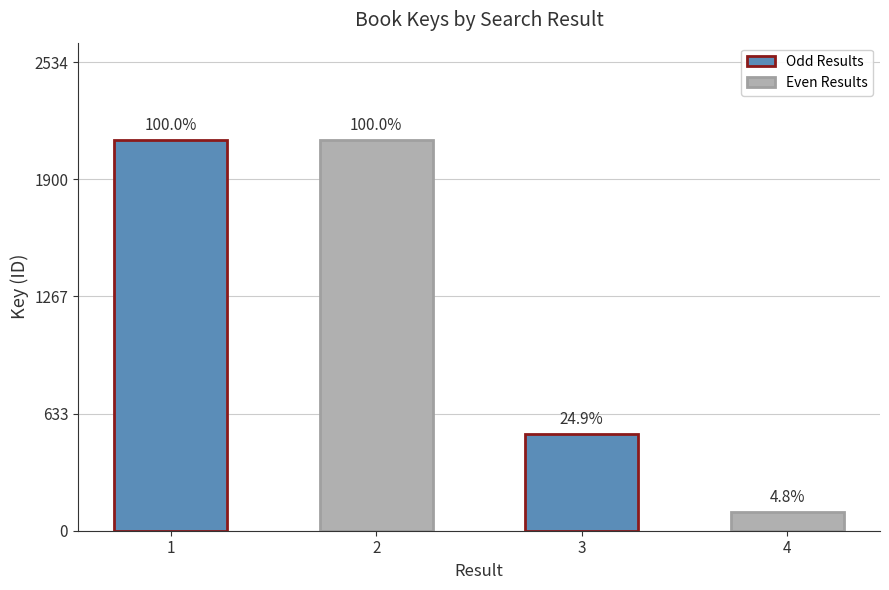

What is the change in value from 2 to 3?

-1587253375